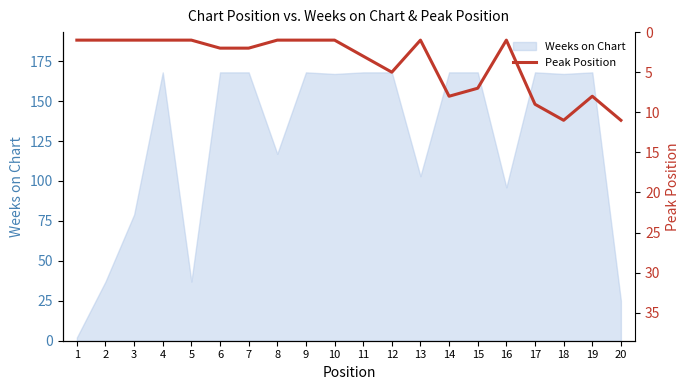

Reading right to left, list all the values displayed in this chart.

11	8	11	9	1	7	8	1	5	3	1	1	1	2	2	1	1	1	1	1